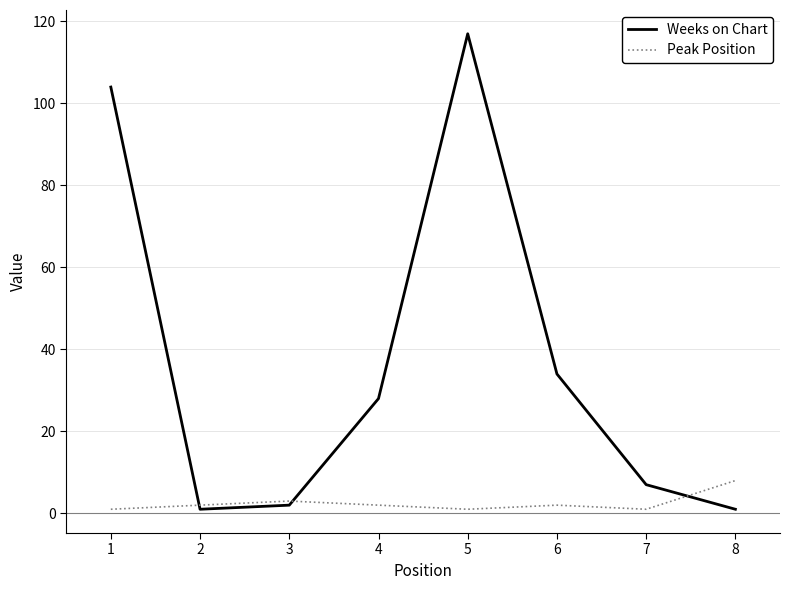

Which category has the highest value in the Weeks on Chart series?

5